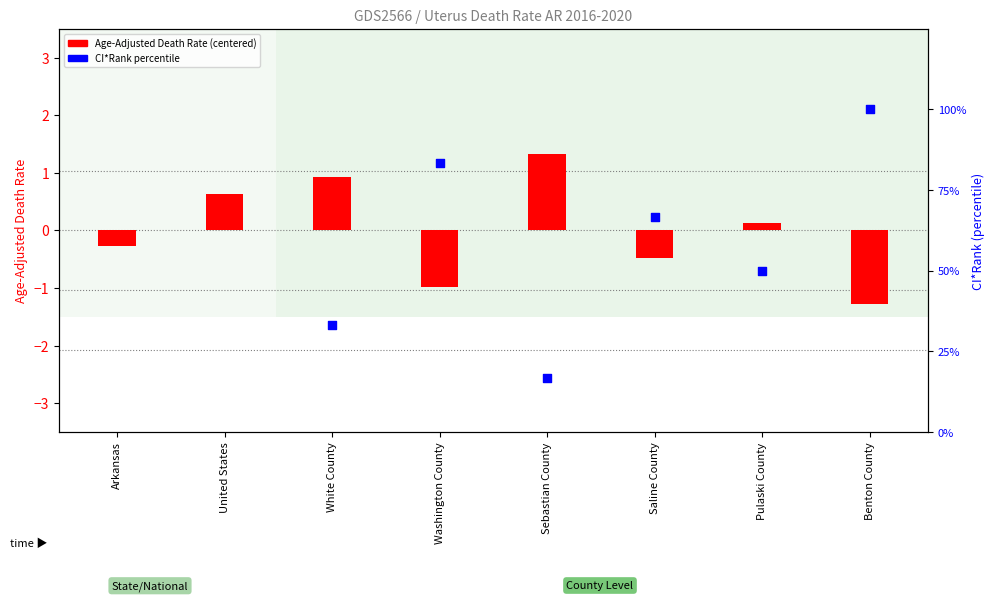

At how many categories does at least one series exceed 70?

2